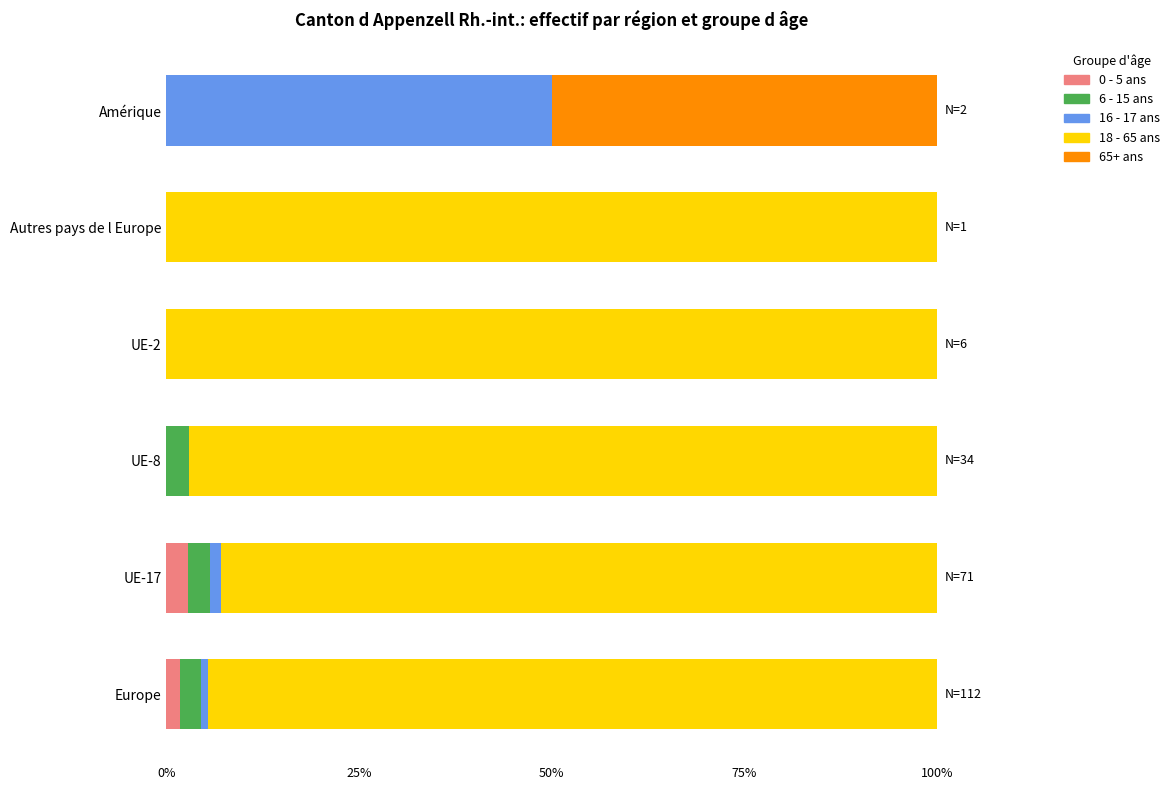

What is the sum of all 0 - 5 ans values?

4.6